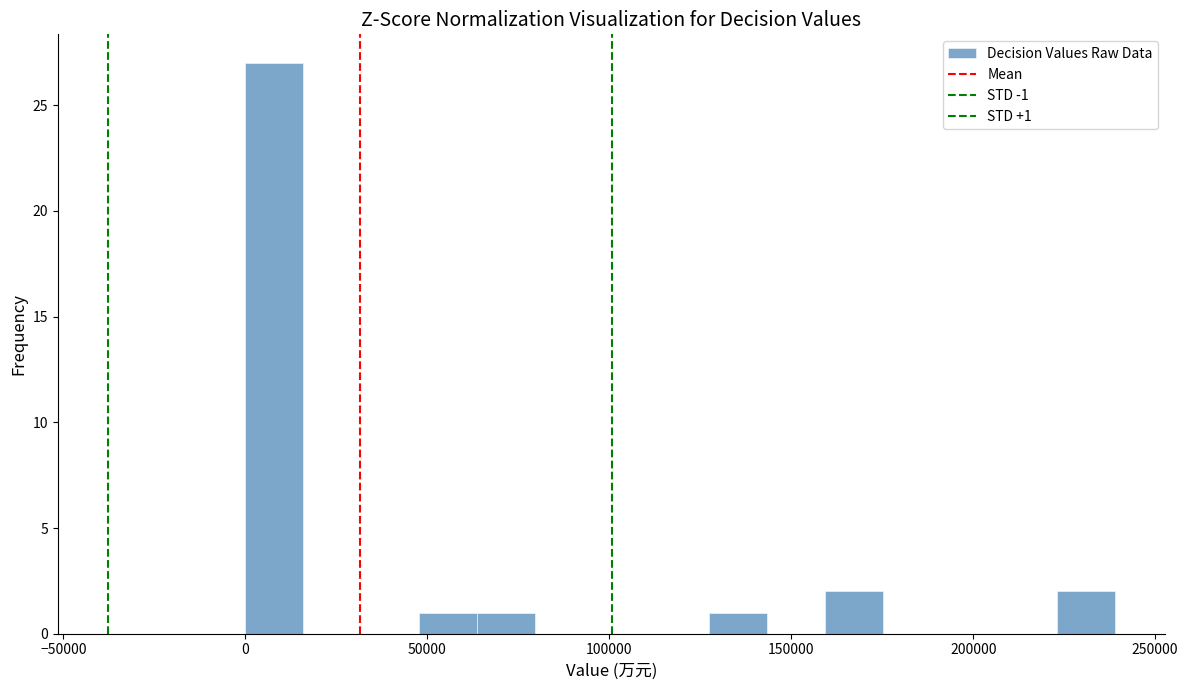

Read against the x-axis, roughly where is the centre of the tallest bar?

10000